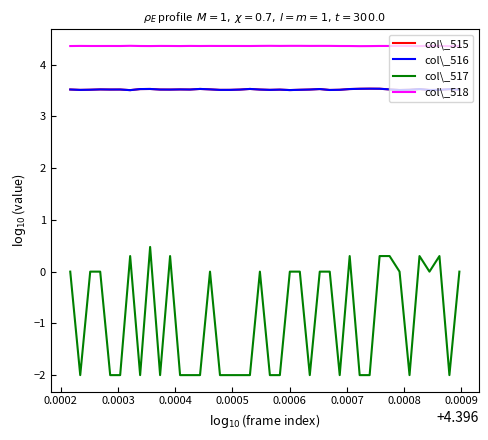

True or false: col\_515 and col\_518 cross at least once.

False